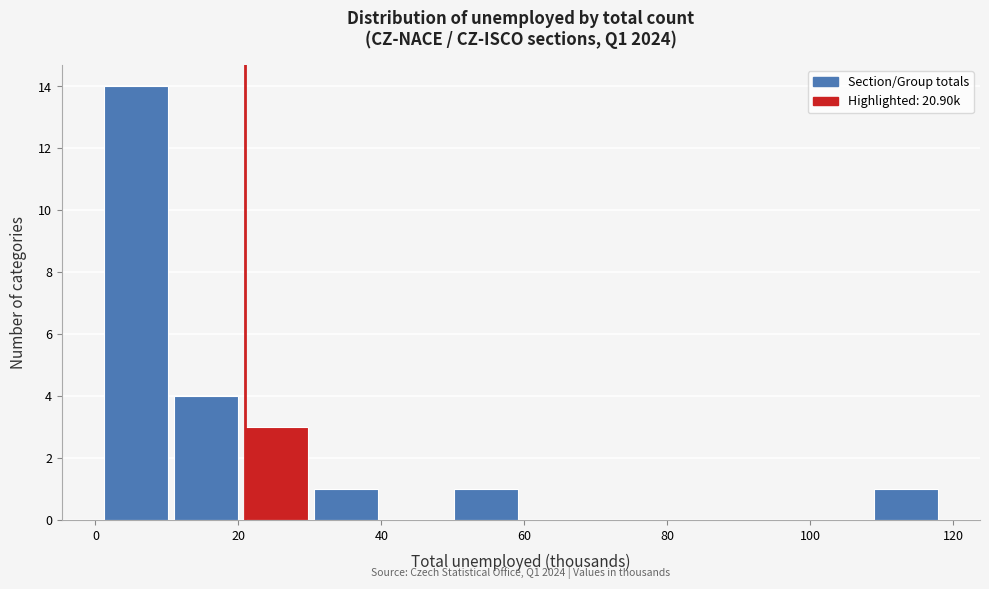

Over which range of the x-axis is the bar tallest?

2 to 10